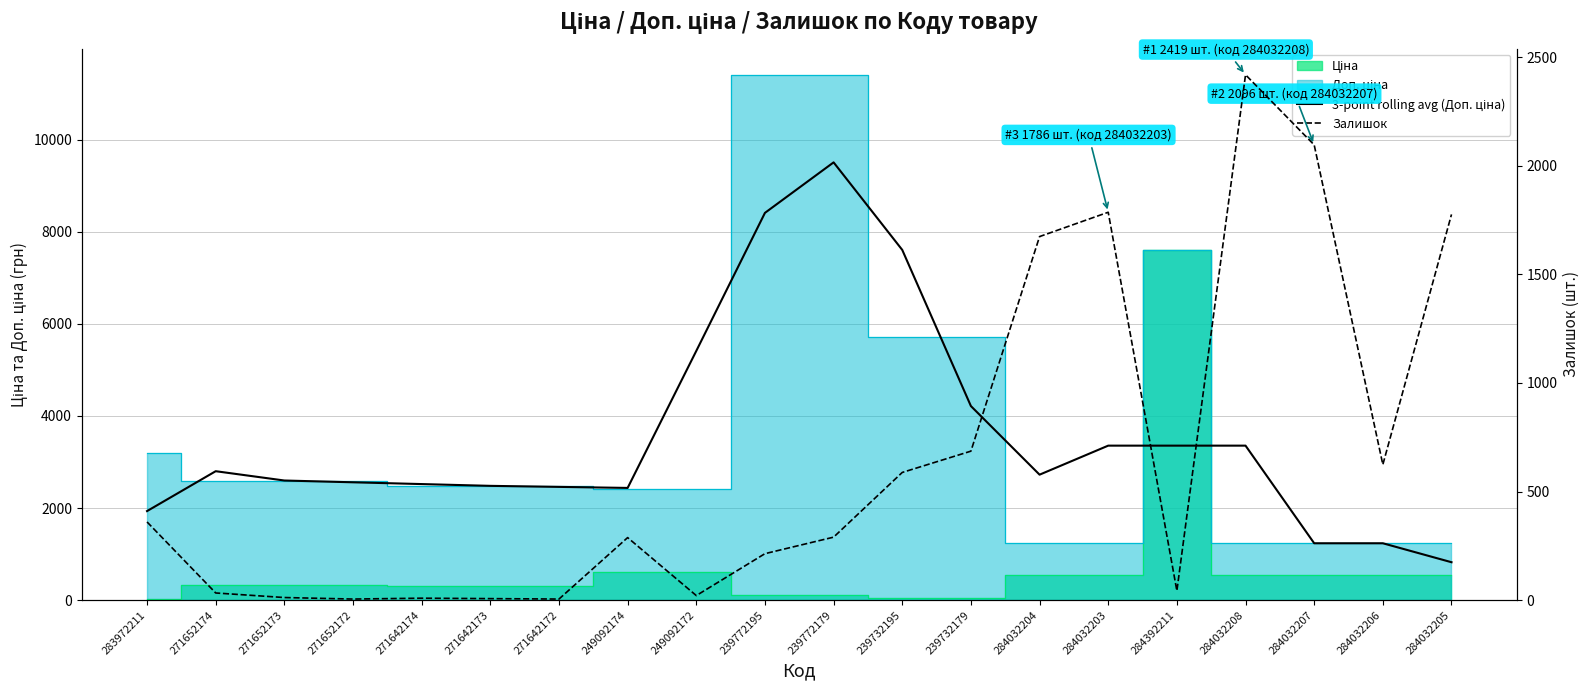

Between which two adjacent categories do 3-point rolling avg (Доп. ціна) and Залишок first intersect?

284032208 and 284032207